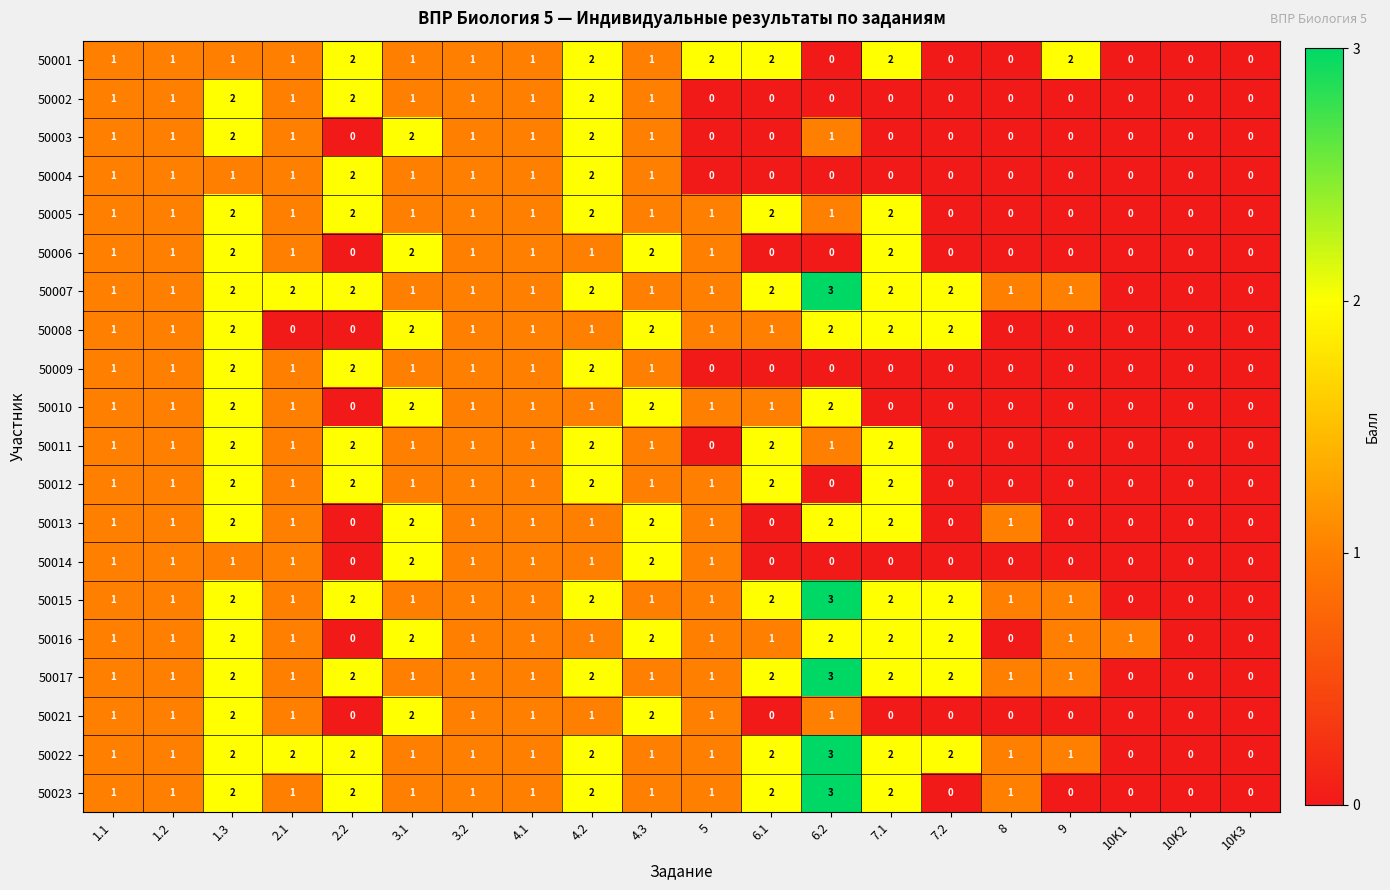

How many 50014 values are between 0 and 1?

18